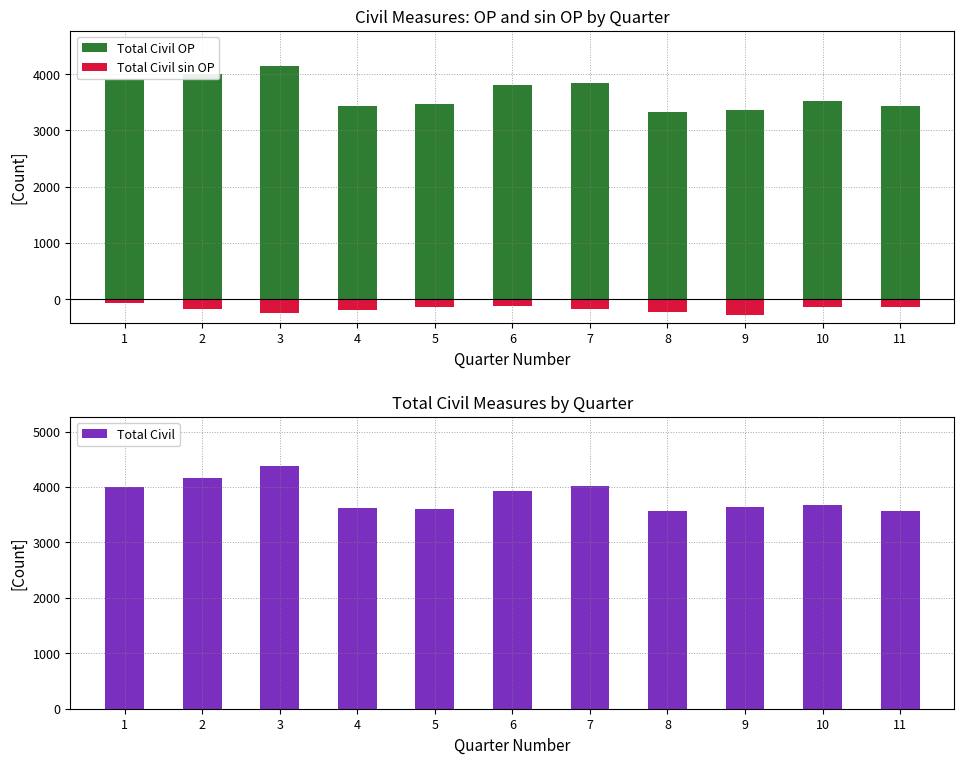

At which label does Total Civil OP first exceed 3529?

1